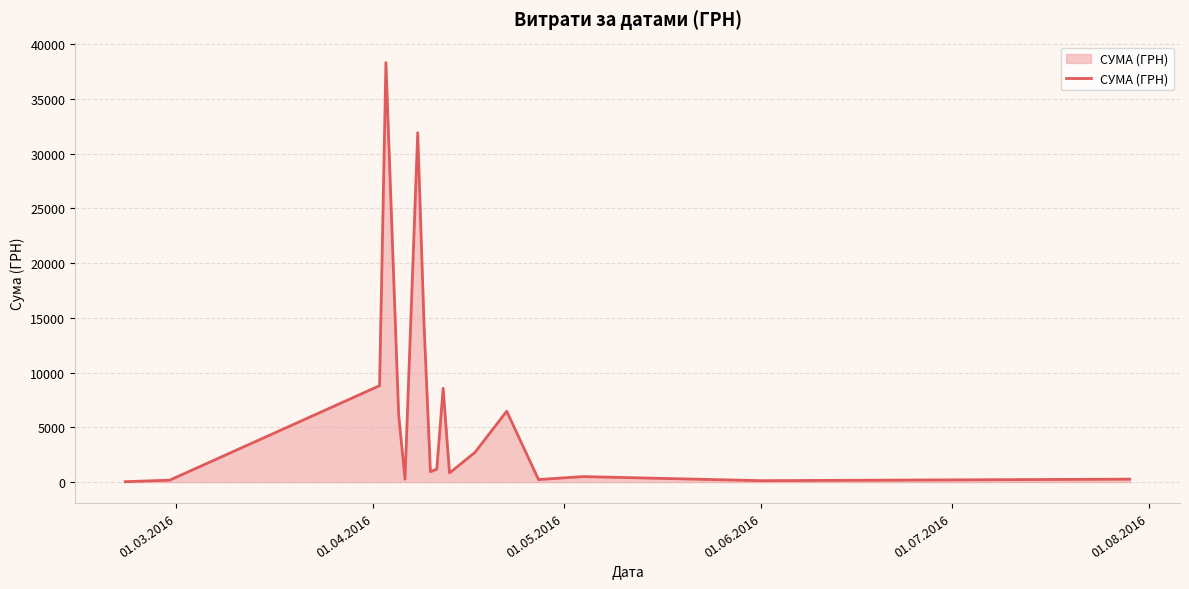

What is the greatest value displayed?

38303.0